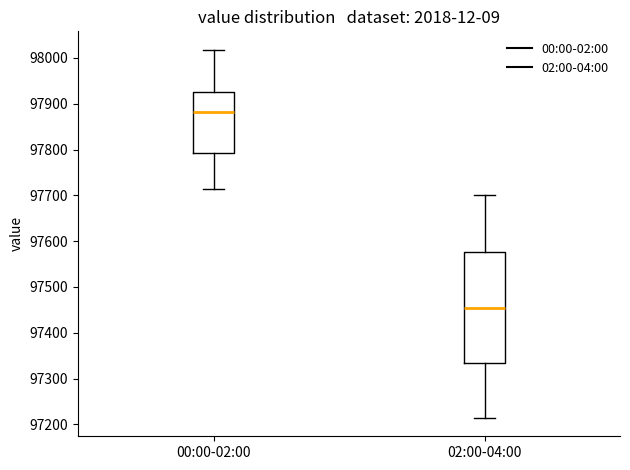

Reading left to right, read every box against the y-axis: the position of its median line, the range the box covers, and the ends of its whiskers. The values are not printed on the chart, so give them approximately, as read against the axis.

00:00-02:00: median 97880, box 97790 to 97920, whiskers 97710 to 98020
02:00-04:00: median 97460, box 97330 to 97580, whiskers 97210 to 97700